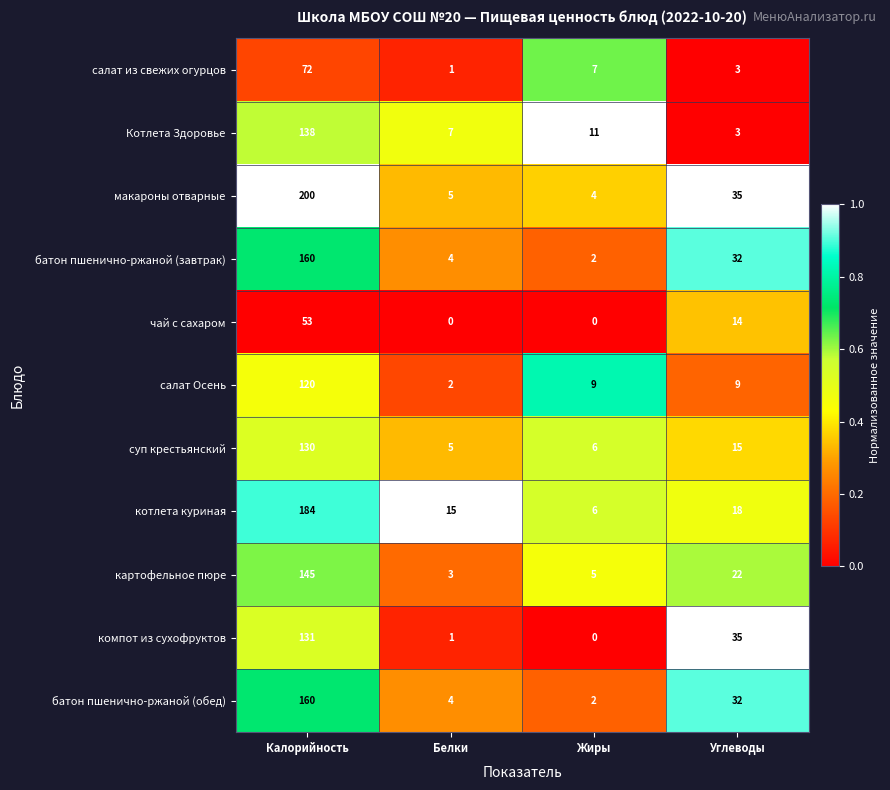

What is the sum of all макароны отварные values?

244